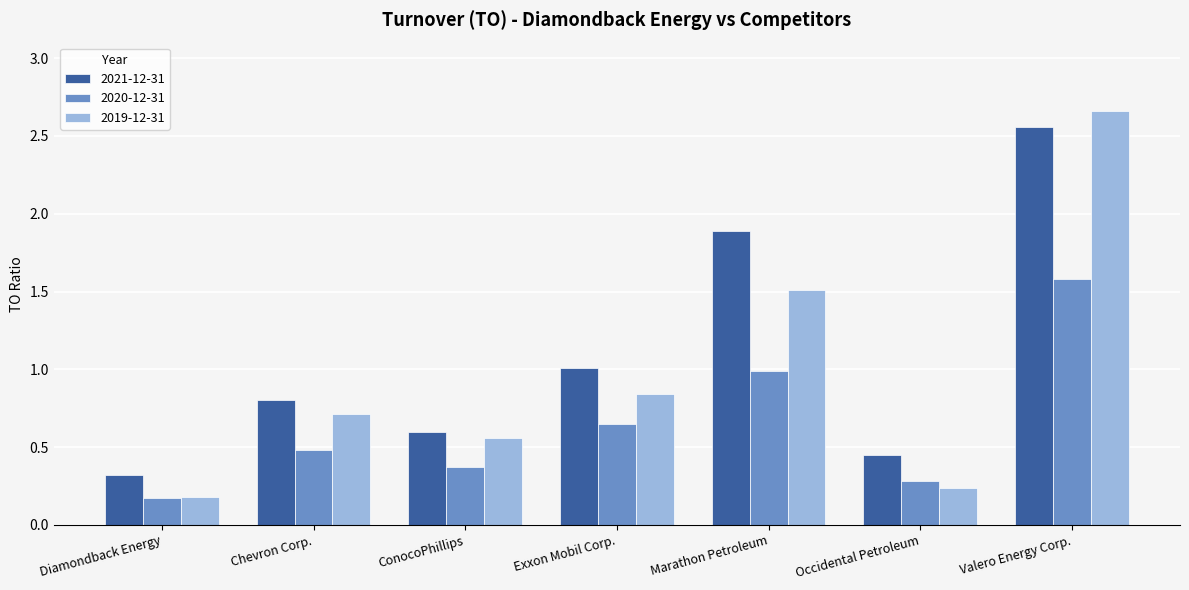

Which category has the lowest value in the 2021-12-31 series?

Diamondback Energy